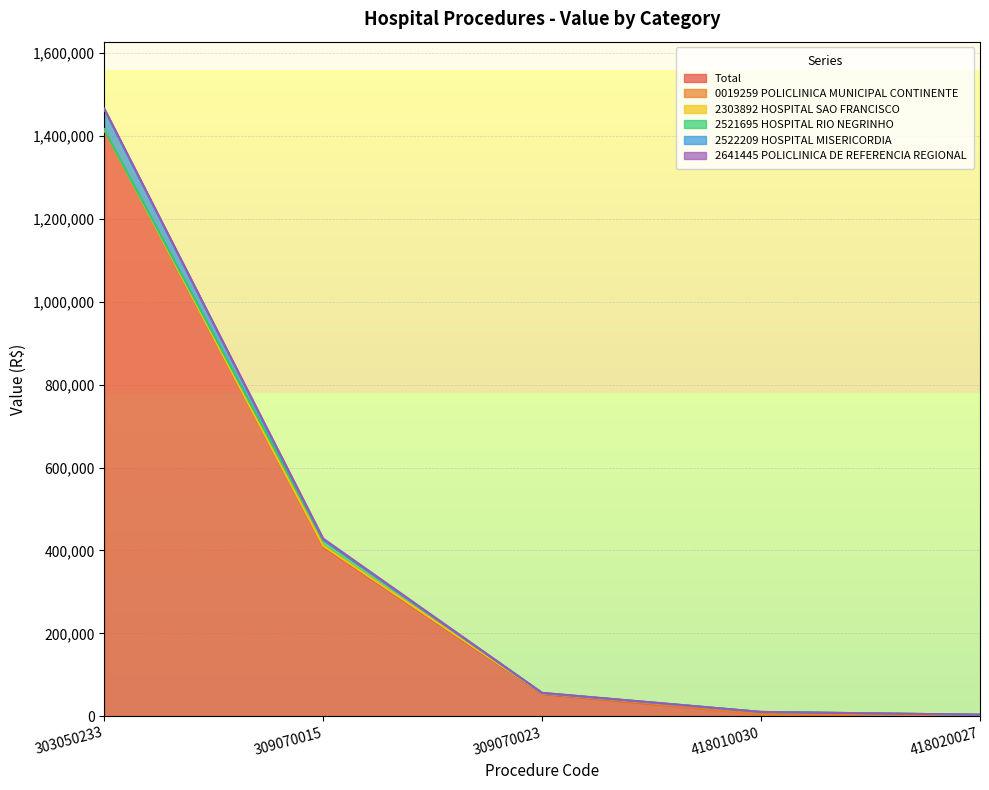

What is the value of the Total point at the 5th from the left?

1800.0